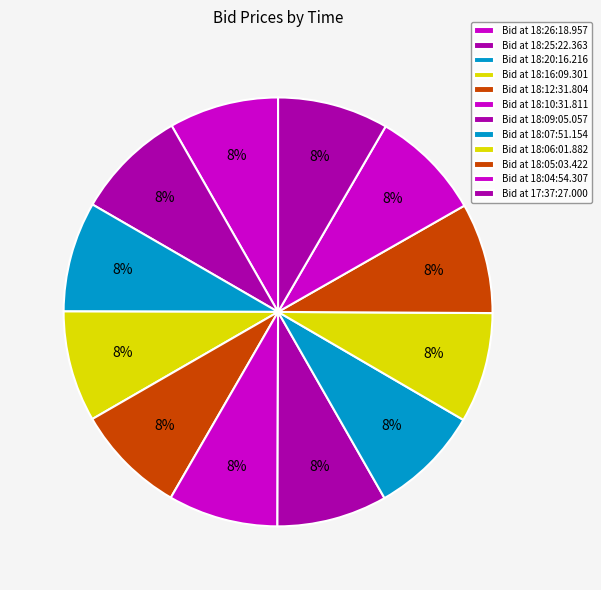

Which category has the smallest portion of the pie?

18:26:18.957